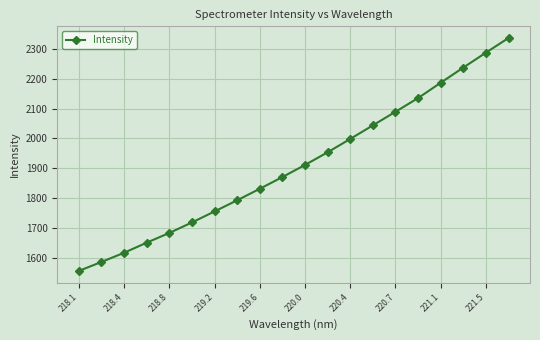

What is the difference between the second highest and minimum values?

730.9